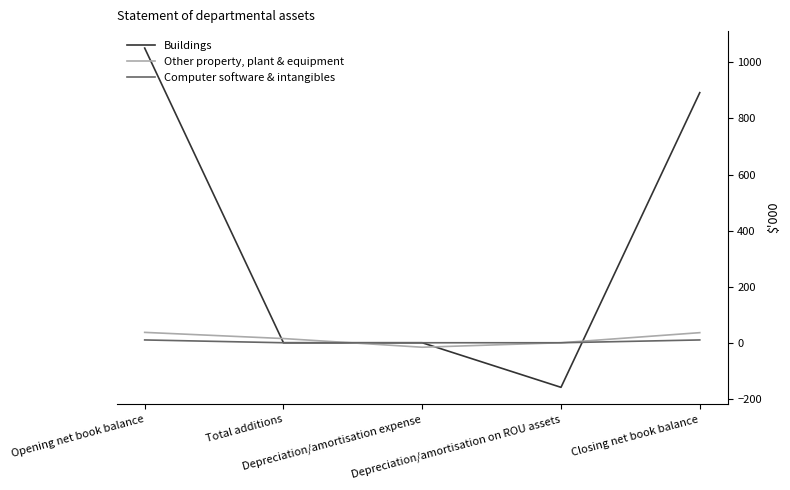

After their last crossing, which series has the higher values: Buildings or Other property, plant & equipment?

Buildings